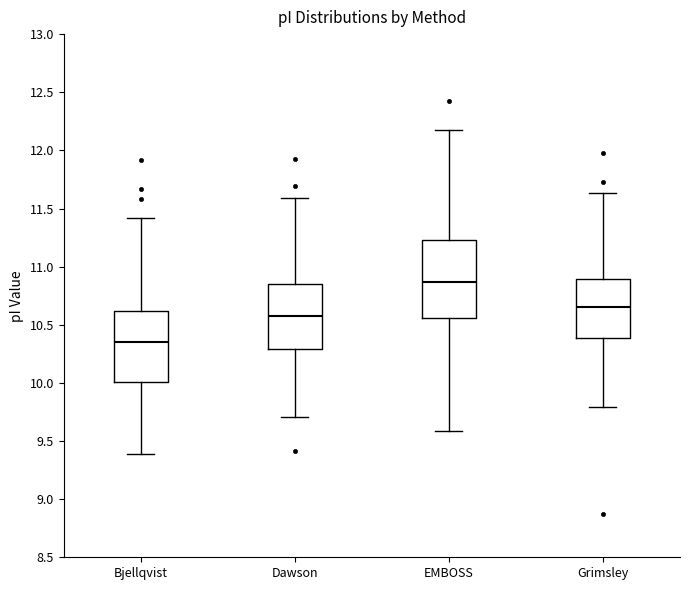

Reading left to right, read every box against the y-axis: the position of its median line, the range the box covers, and the ends of its whiskers. The values are not printed on the chart, so give them approximately, as read against the axis.

Bjellqvist: median 10.35, box 10.00 to 10.60, whiskers 9.40 to 11.40
Dawson: median 10.60, box 10.30 to 10.85, whiskers 9.70 to 11.60
EMBOSS: median 10.85, box 10.55 to 11.25, whiskers 9.60 to 12.20
Grimsley: median 10.65, box 10.40 to 10.90, whiskers 9.80 to 11.65